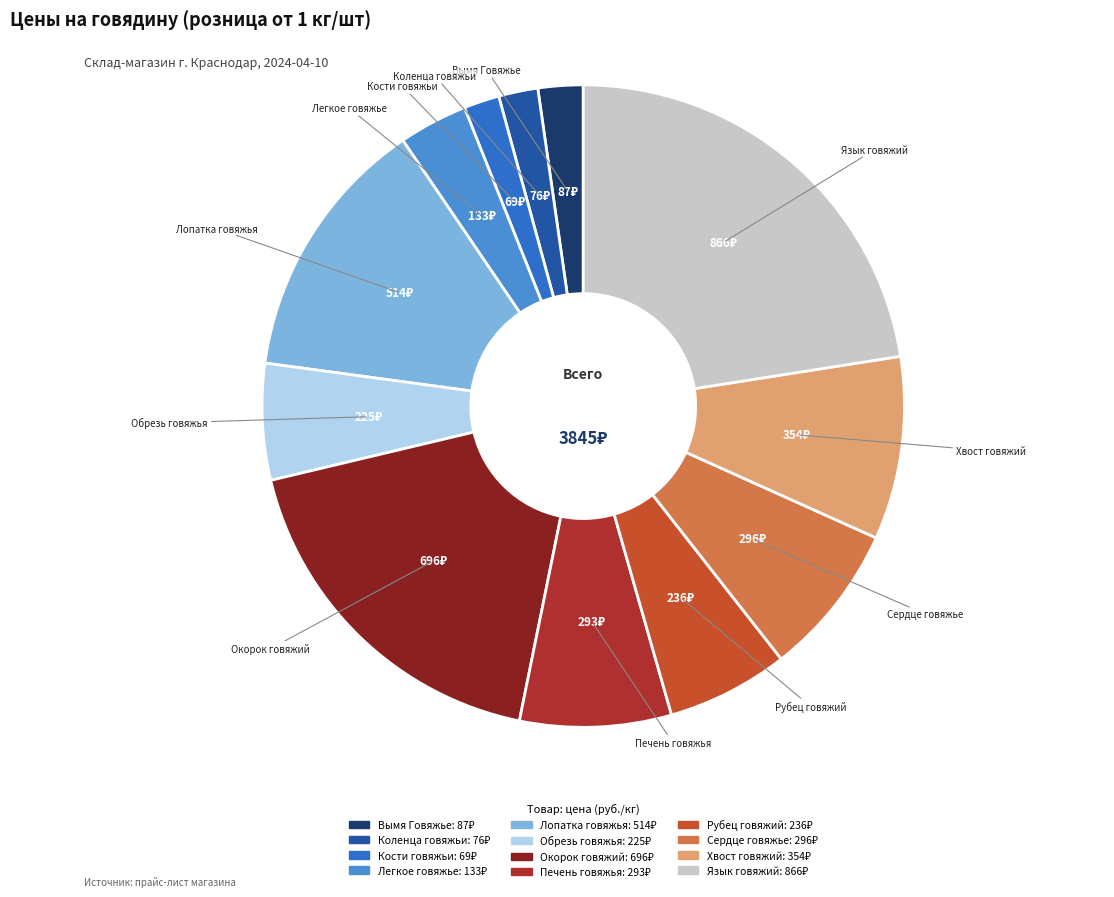

True or false: Язык говяжий accounts for 33% of the total.

False